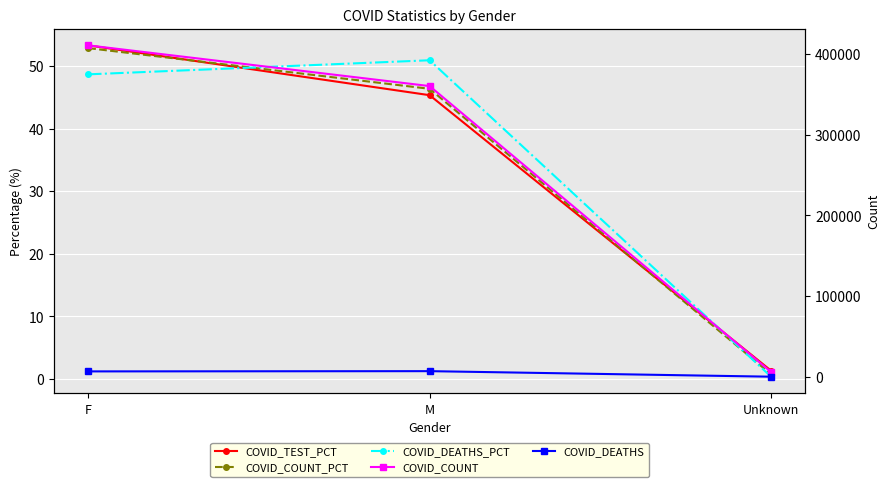

At which label does COVID_TEST_PCT first exceed 45?

F